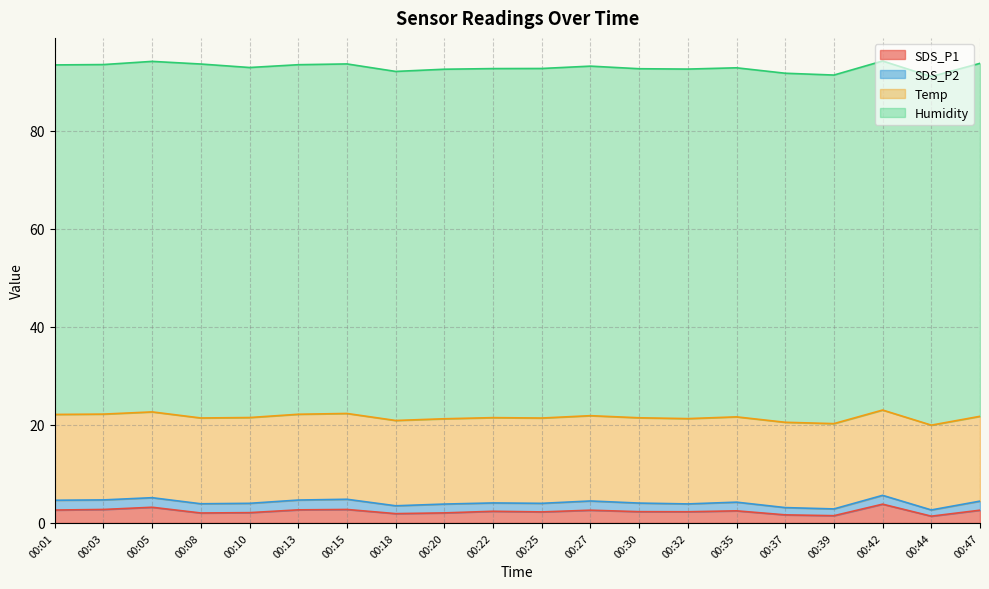

What is the difference between the second highest and second lowest values in the Temp series?

0.2